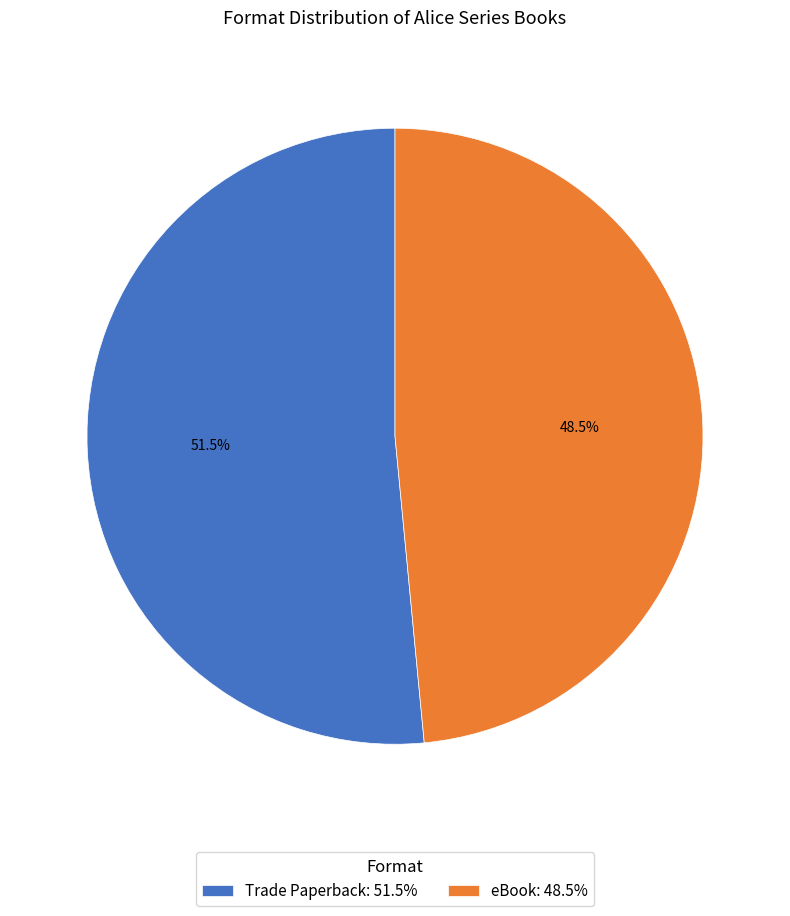

What percentage do eBook and Trade Paperback together represent?

100.0%